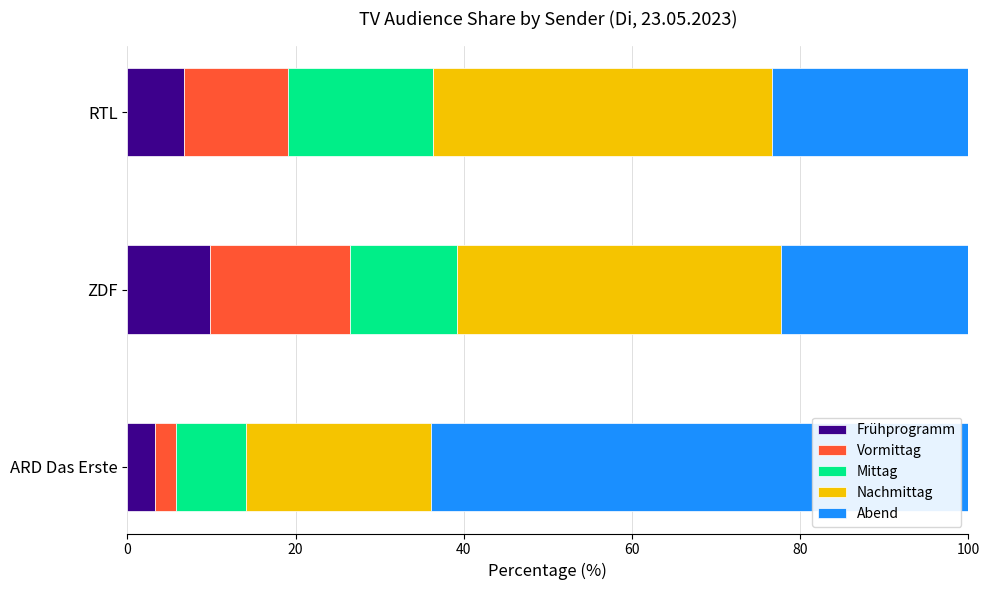

True or false: Frühprogramm has a value of 2.5 at ZDF.

False